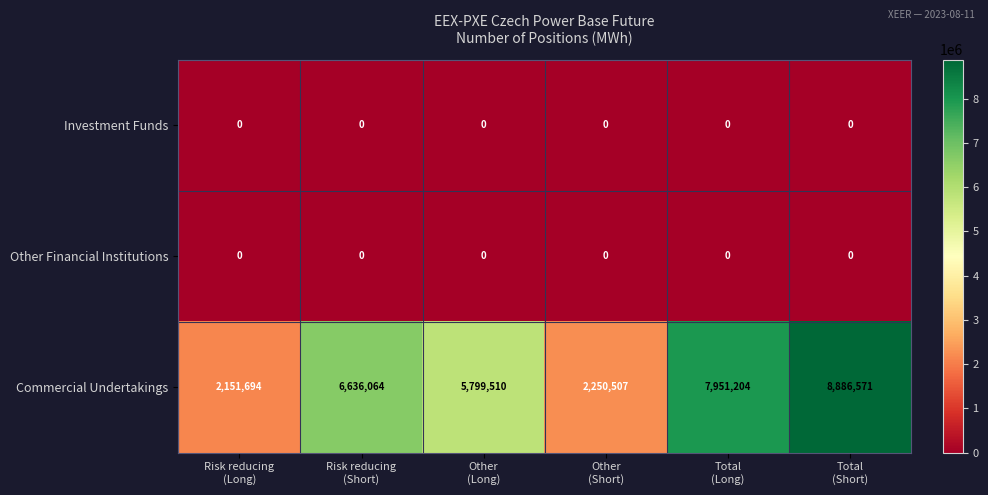

Reading right to left, extract all data points from this chart.

Investment Funds: 0	0	0	0	0	0
Other Financial Institutions: 0	0	0	0	0	0
Commercial Undertakings: 8886571	7951204	2250507	5799510	6636064	2151694